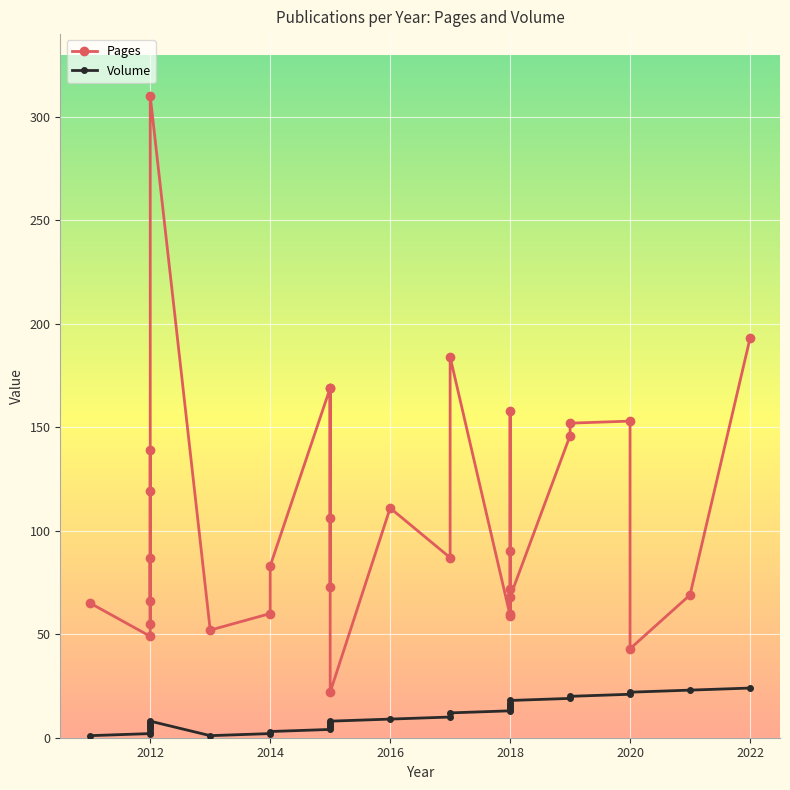

How many interior local peaks does the Volume series have?

3